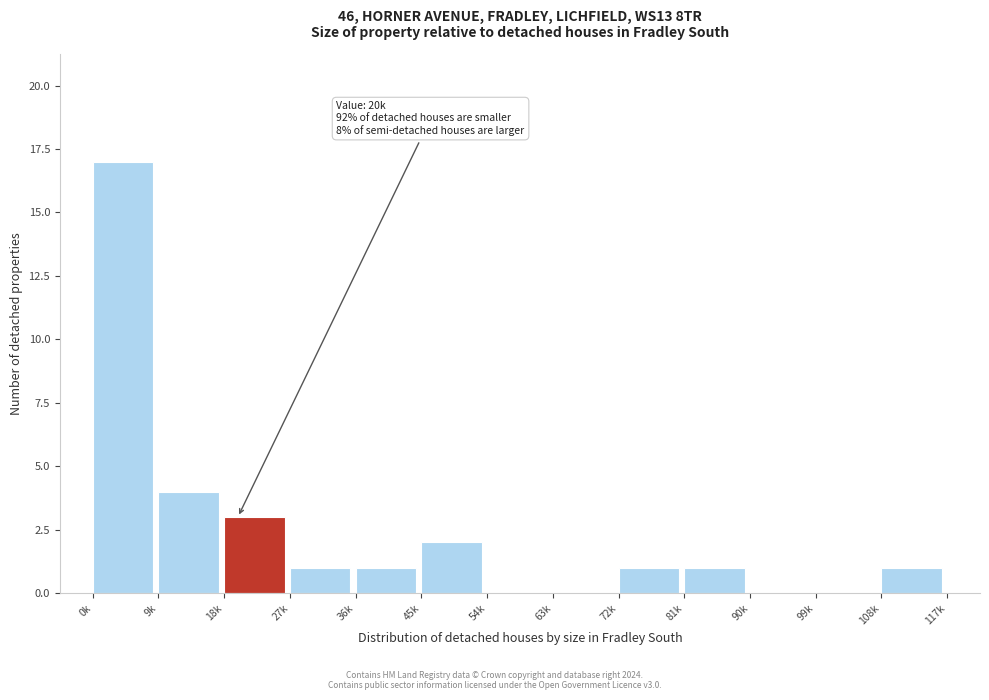

Reading left to right, transcribe all the data shown in this chart.

0k=17	9k=4	18k=3	27k=1	36k=1	45k=2	54k=0	63k=0	72k=1	81k=1	90k=0	99k=0	108k=1